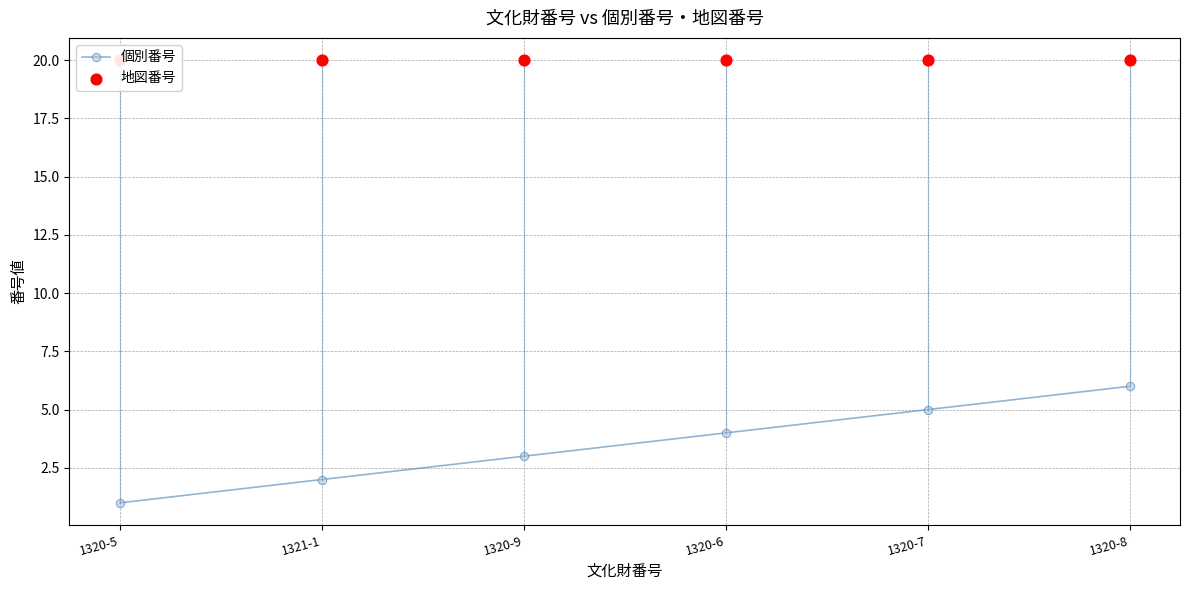

Is the value of 地図番号 at 1320-8 greater than the value of 個別番号 at 1320-7?

Yes